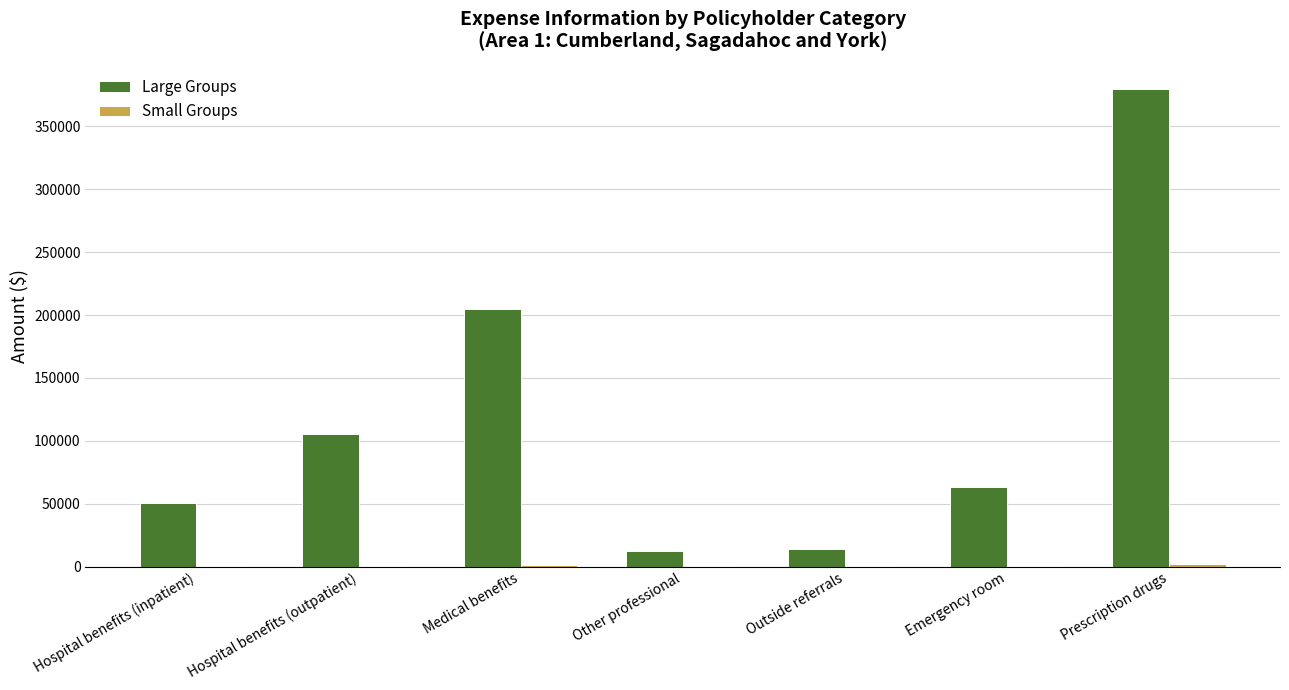

Between Outside referrals and Prescription drugs, which series saw the biggest shift?

Large Groups